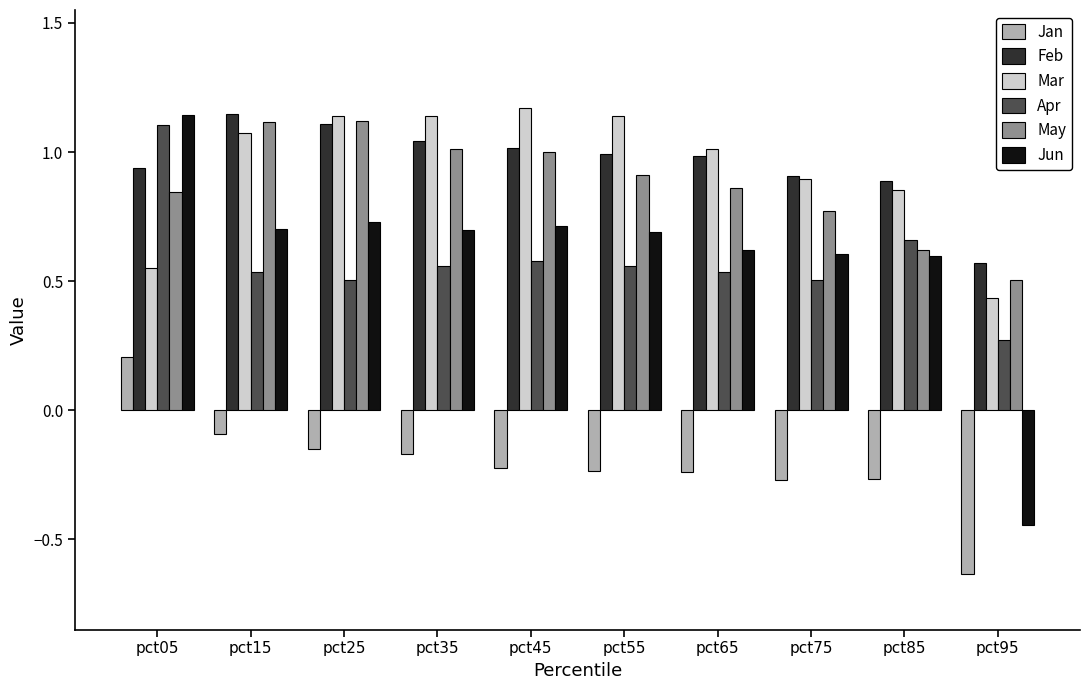

At which label does Jun first exceed 0?

pct05